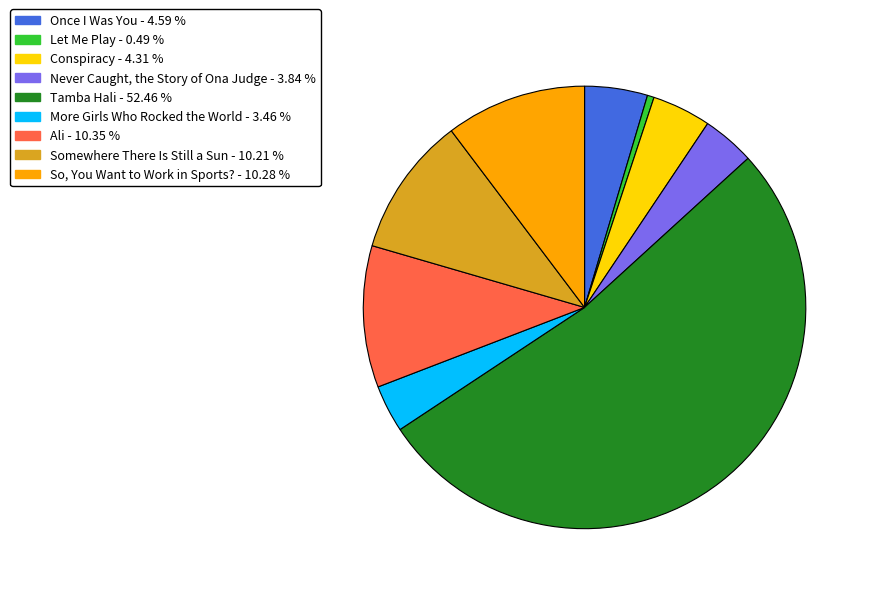

Do Somewhere There Is Still a Sun and Conspiracy together represent more than half of the pie?

No